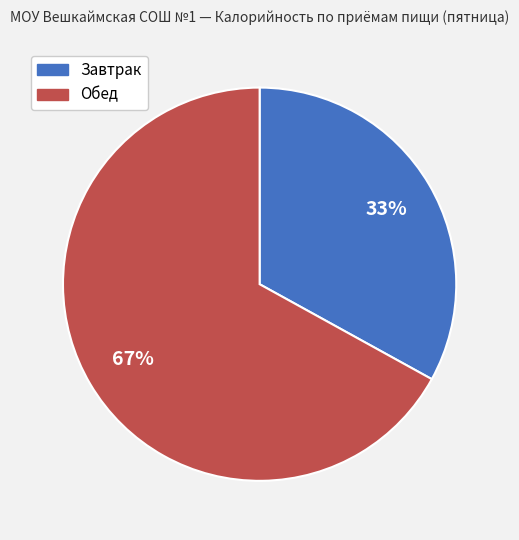

Is it true that Обед is 67% of the pie?

True